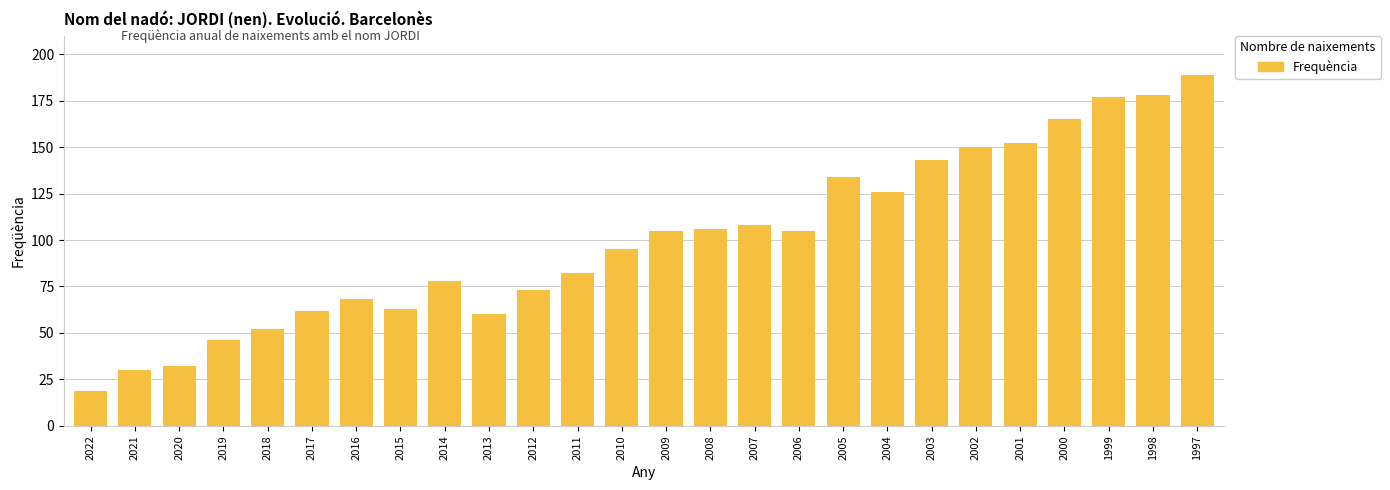

What is the value of the 23rd bar from the left?

165